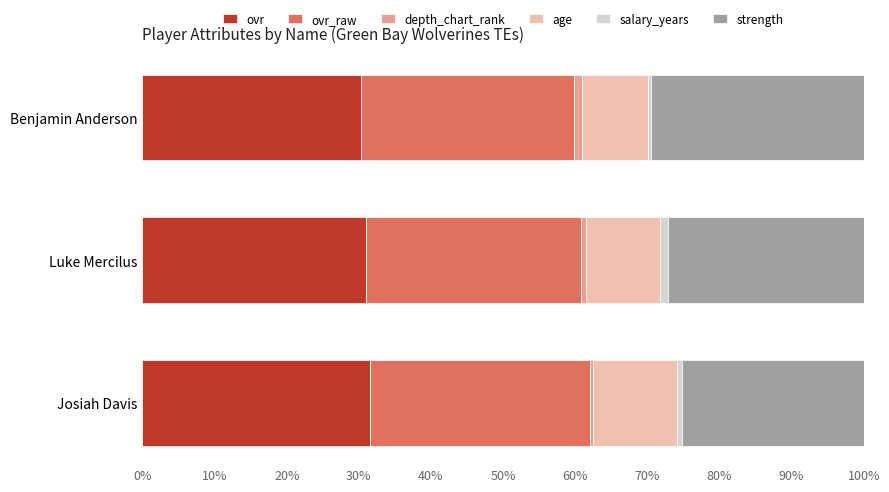

The value of ovr at Josiah Davis is 31.6. True or false?

True